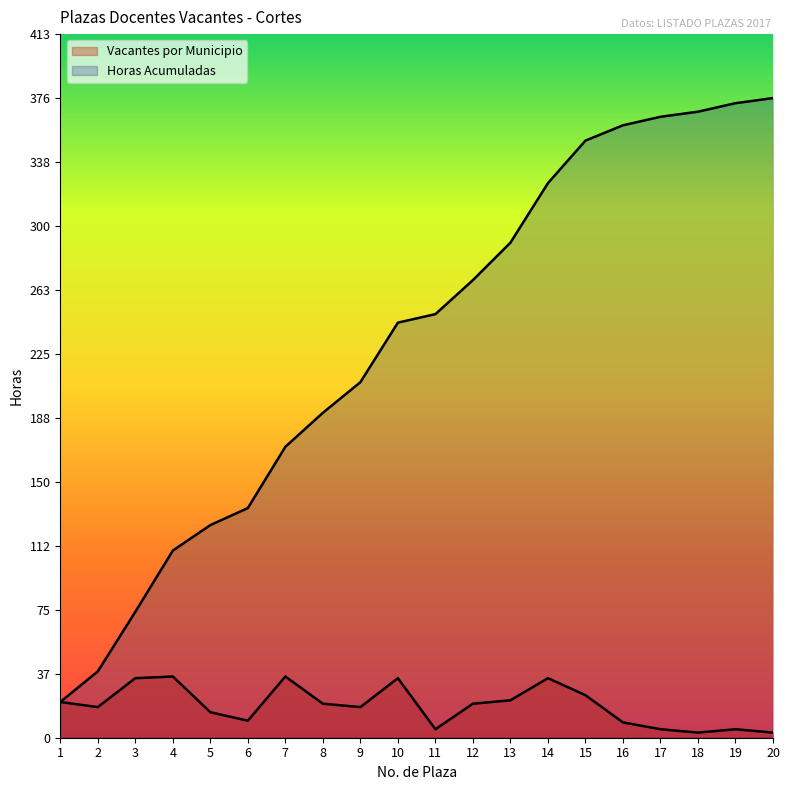

Which category has the highest value in the Horas Acumuladas series?

20